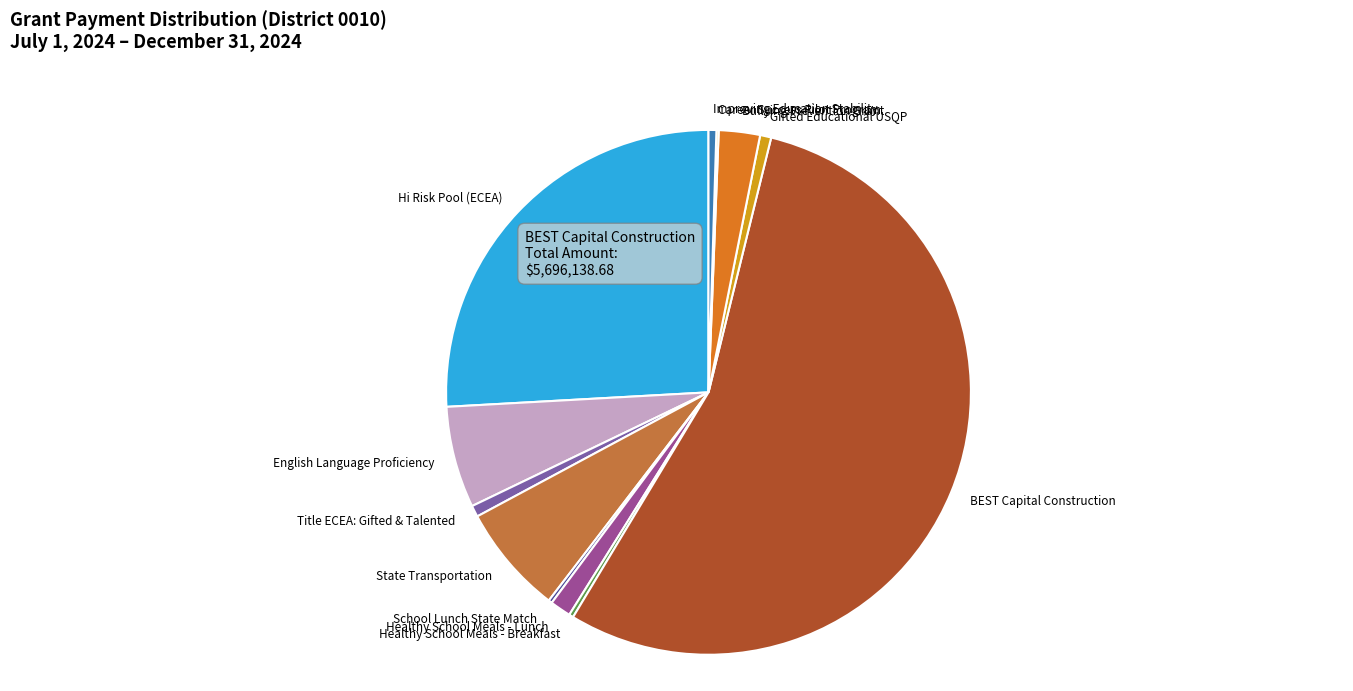

The State Transportation slice represents 1% of the pie. True or false?

False